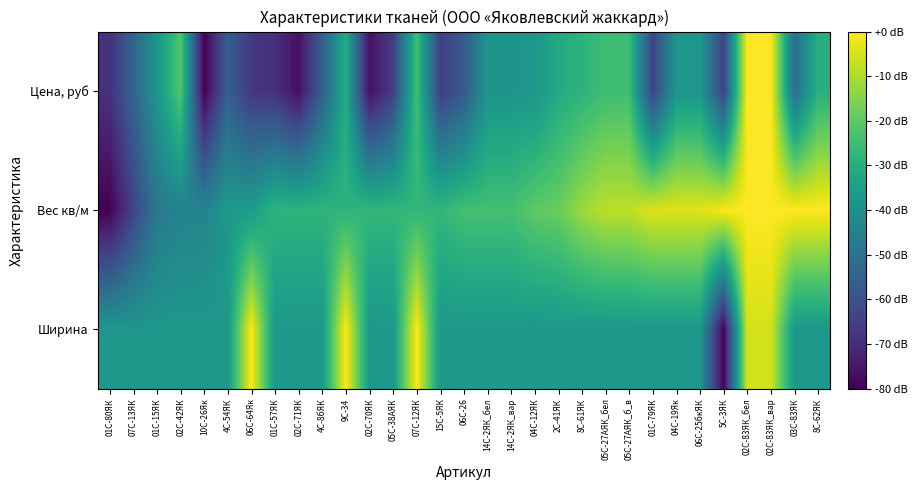

Which series has the widest spread of values?

Ширина